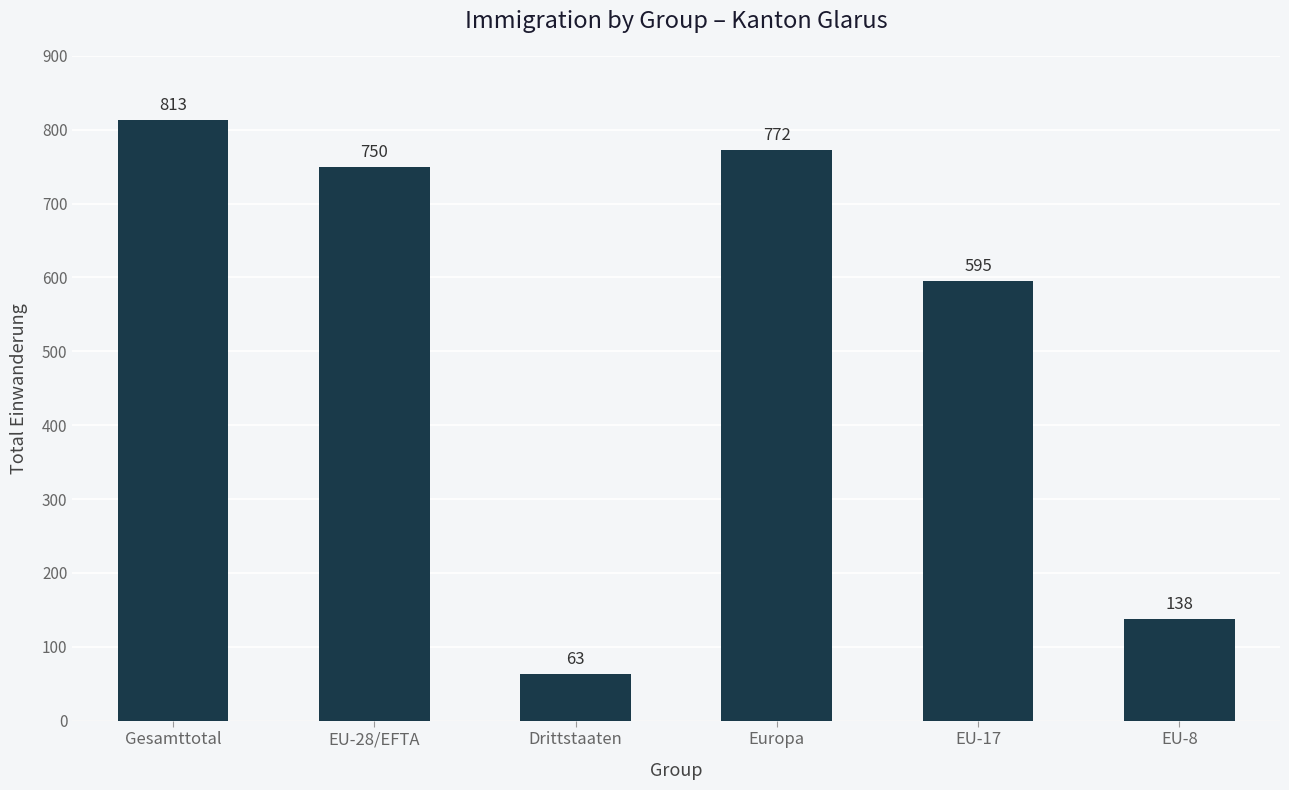

Are the bars horizontal?

No